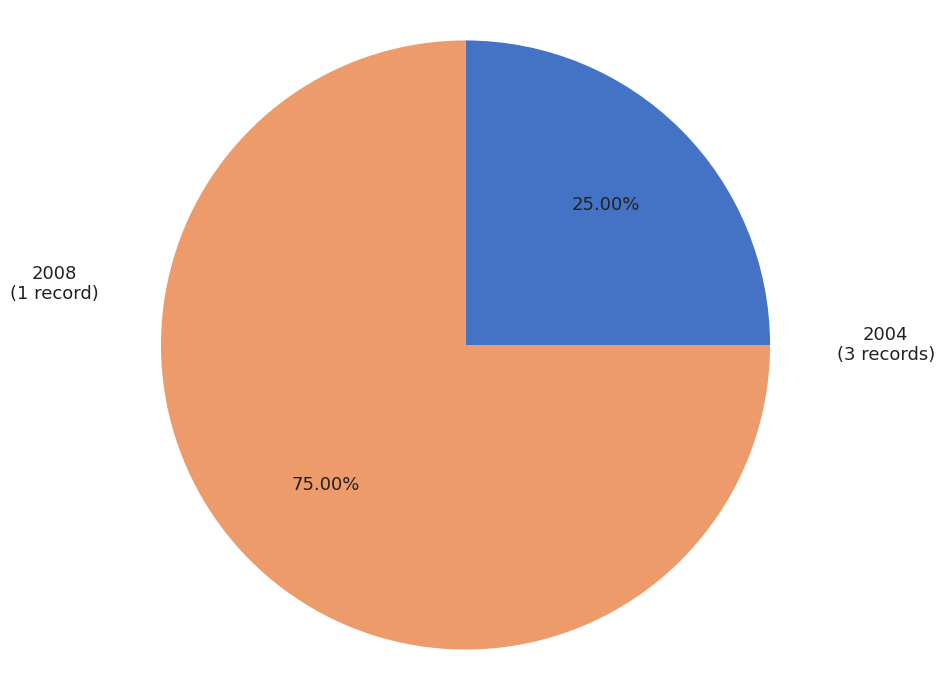

Does any single category account for the majority?

Yes